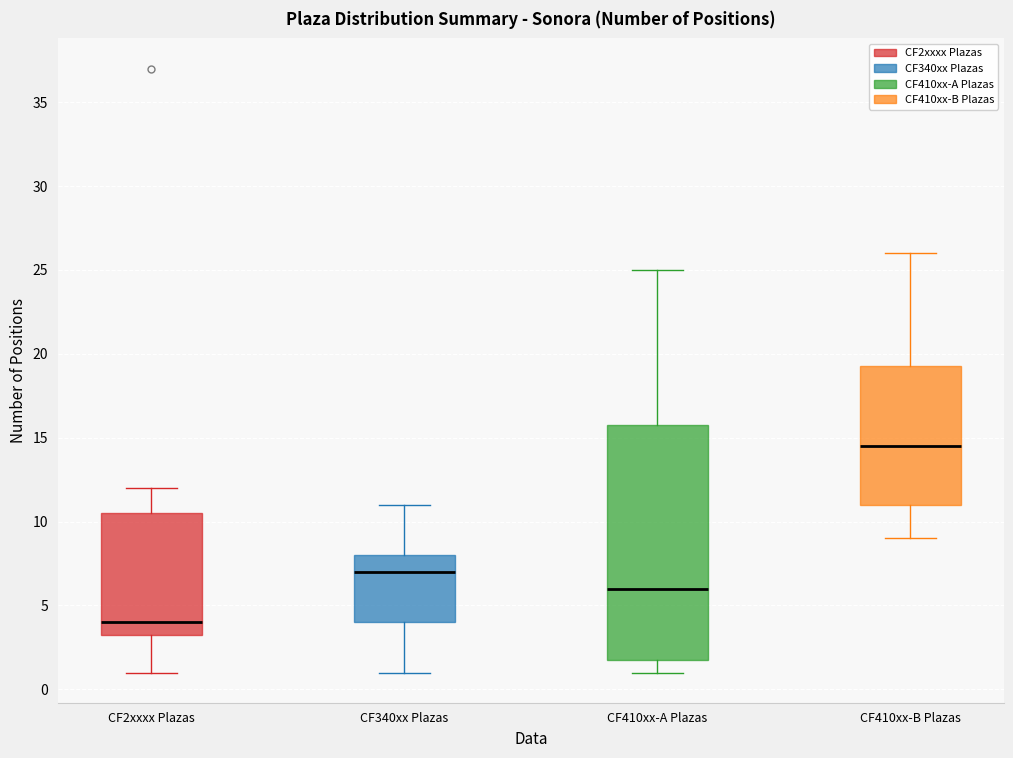

Reading left to right, transcribe this box plot: for each box, give where its median line is, the range the box spans, and where its two whiskers end, as read against the y-axis. The values are not printed on the chart, so give them approximately, as read against the axis.

CF2xxxx Plazas: median 4.0, box 3.5 to 10.5, whiskers 1.0 to 12.0
CF340xx Plazas: median 7.0, box 4.0 to 8.0, whiskers 1.0 to 11.0
CF410xx-A Plazas: median 6.0, box 2.0 to 16.0, whiskers 1.0 to 25.0
CF410xx-B Plazas: median 14.5, box 11.0 to 19.5, whiskers 9.0 to 26.0